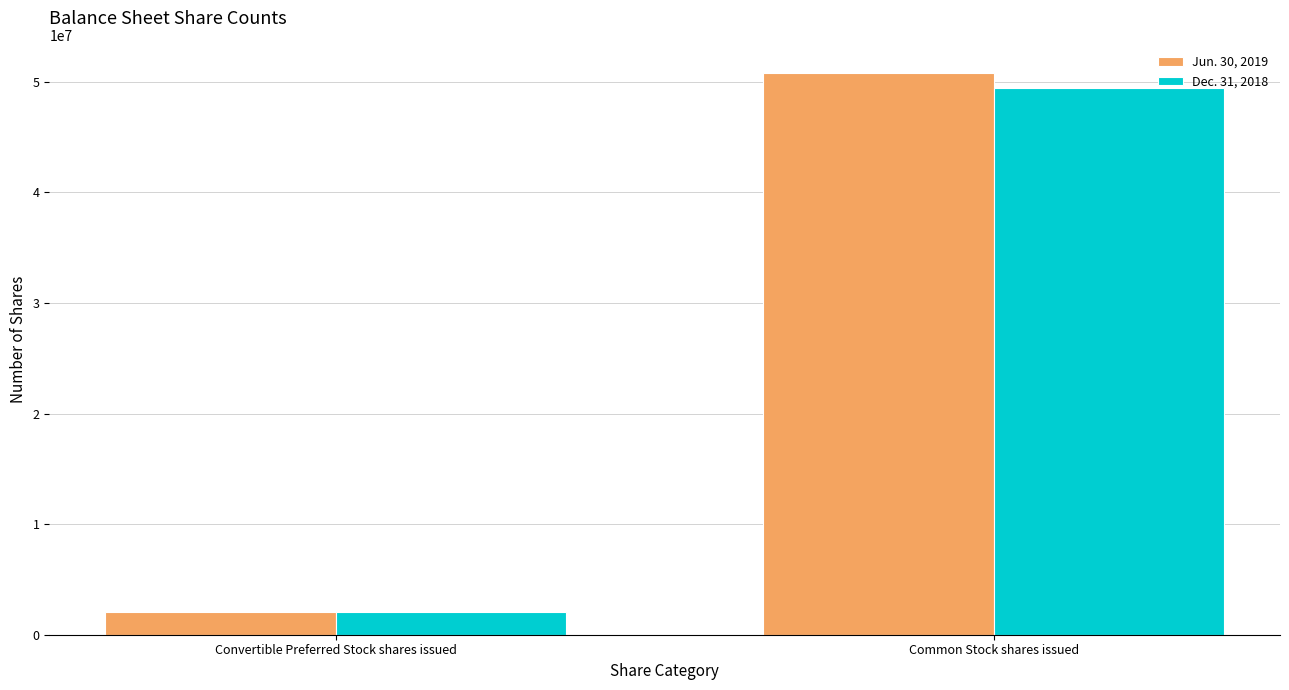

Which series has the widest spread of values?

Jun. 30, 2019